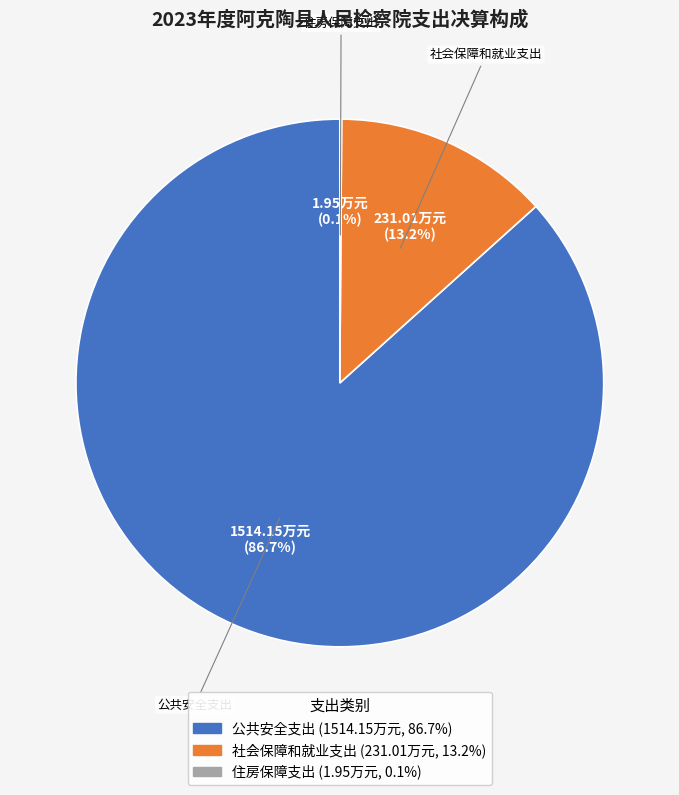

To the nearest percent, what is the combined percentage of 公共安全支出 and 社会保障和就业支出?

100%